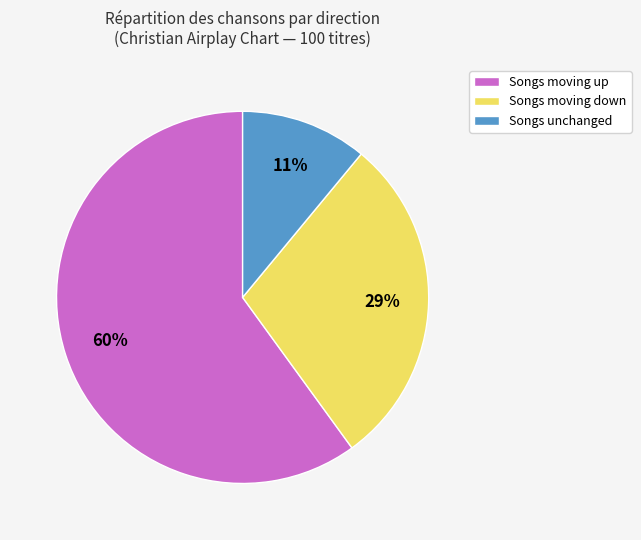

Is it true that Songs unchanged is 1% of the pie?

False